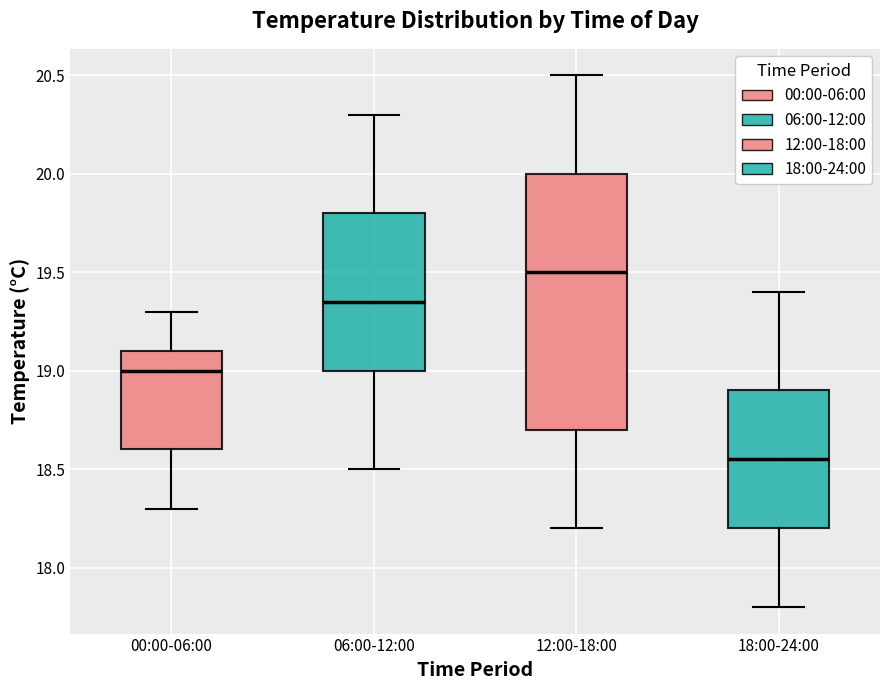

Where does the upper whisker of the box for 12:00-18:00 end on the y-axis? The values are not printed on the chart, so give them approximately, as read against the axis.

20.50